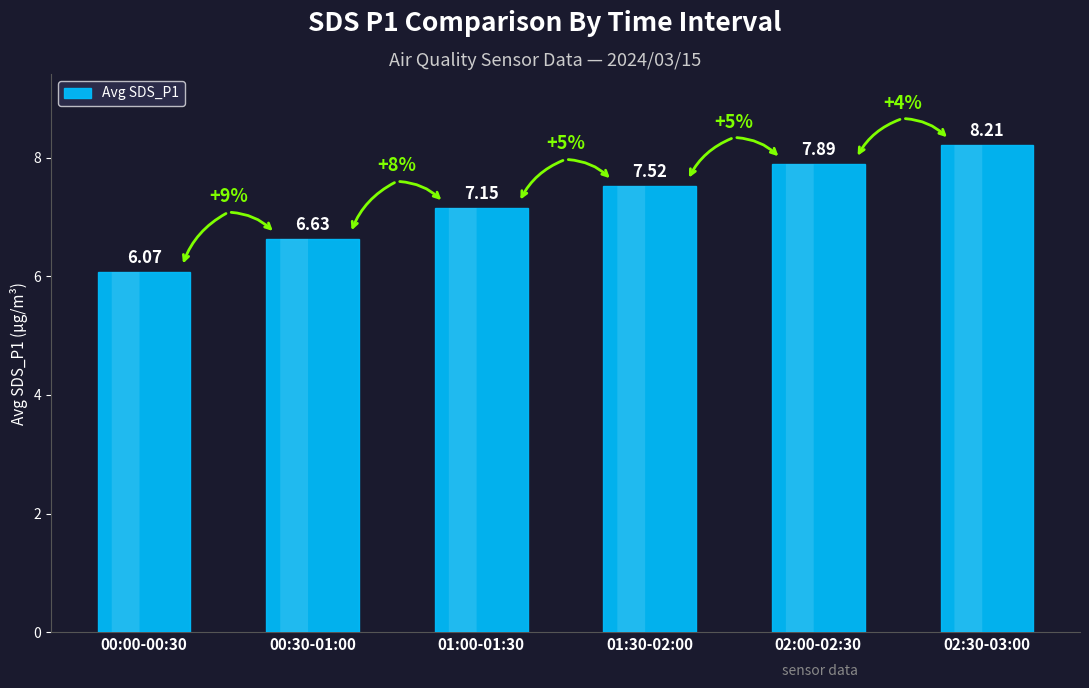

Count the number of categories in the chart.

6